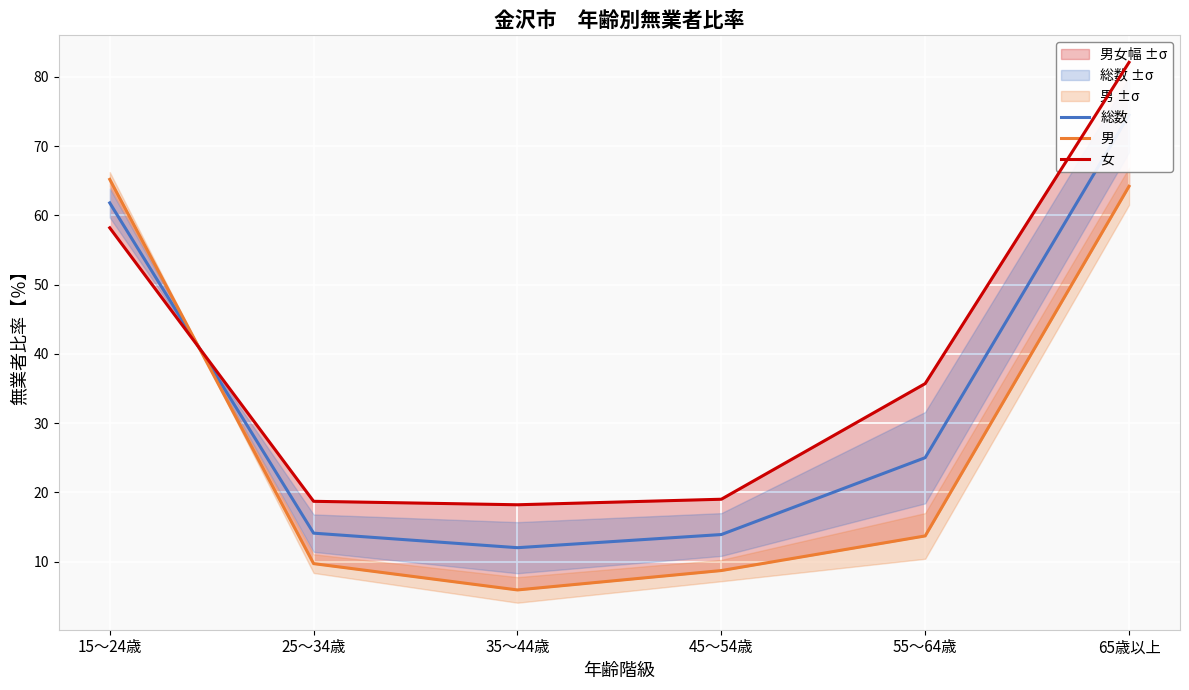

How many intersections are there between 女 and 総数?

1